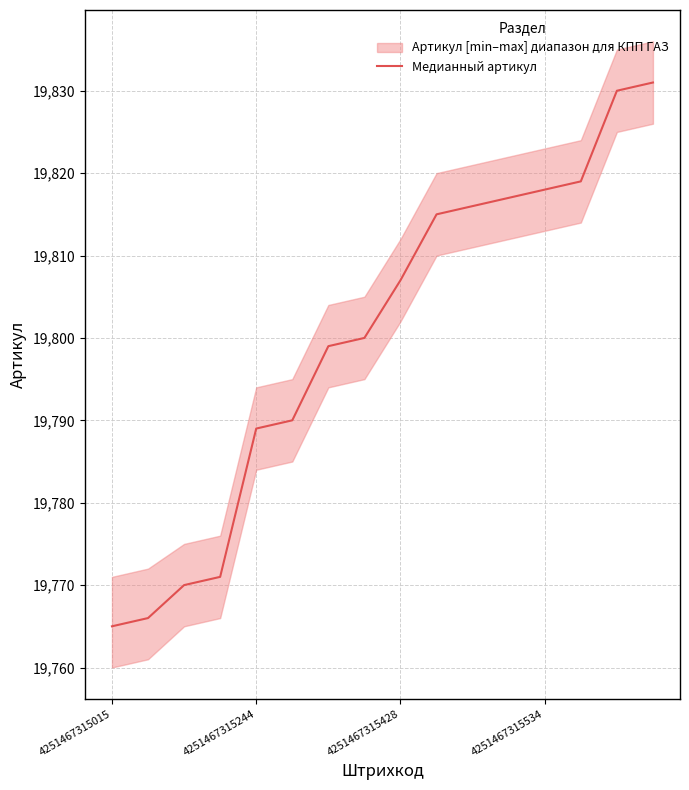

True or false: Медианный артикул has a value of 19765 at 4251467315015.

True